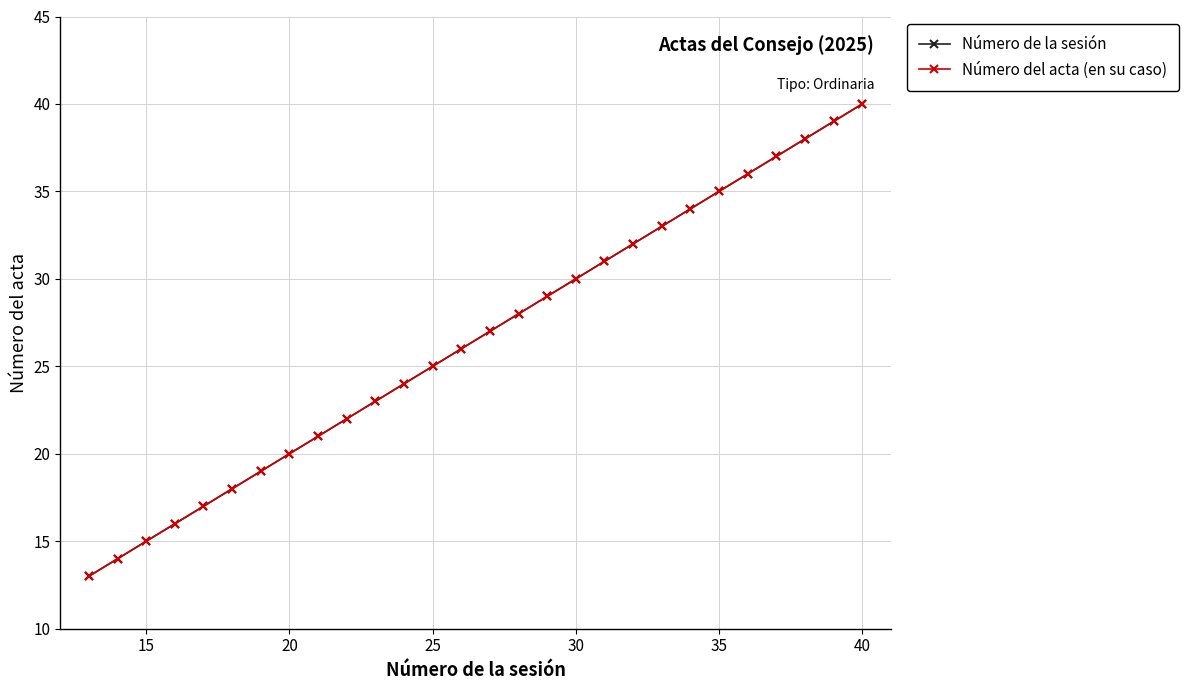

Does the chart have visible grid lines?

Yes